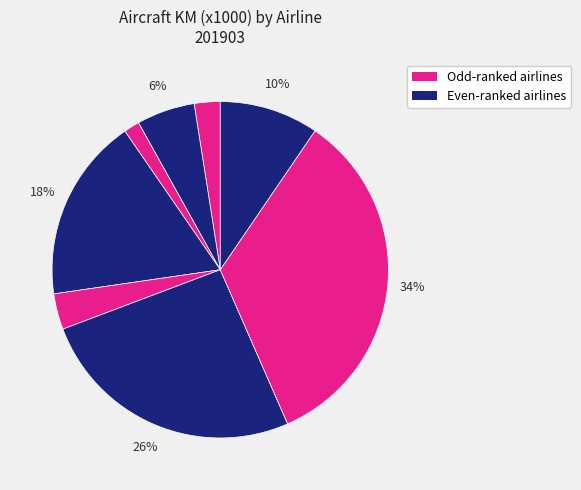

How many segments does this pie chart have?

8